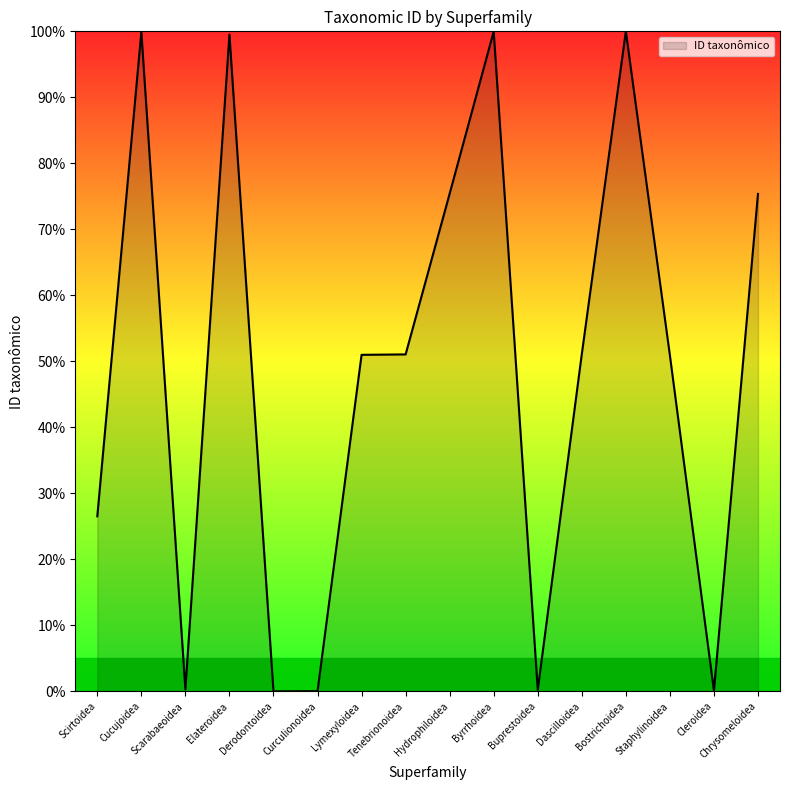

What position from the right is Curculionoidea?

11